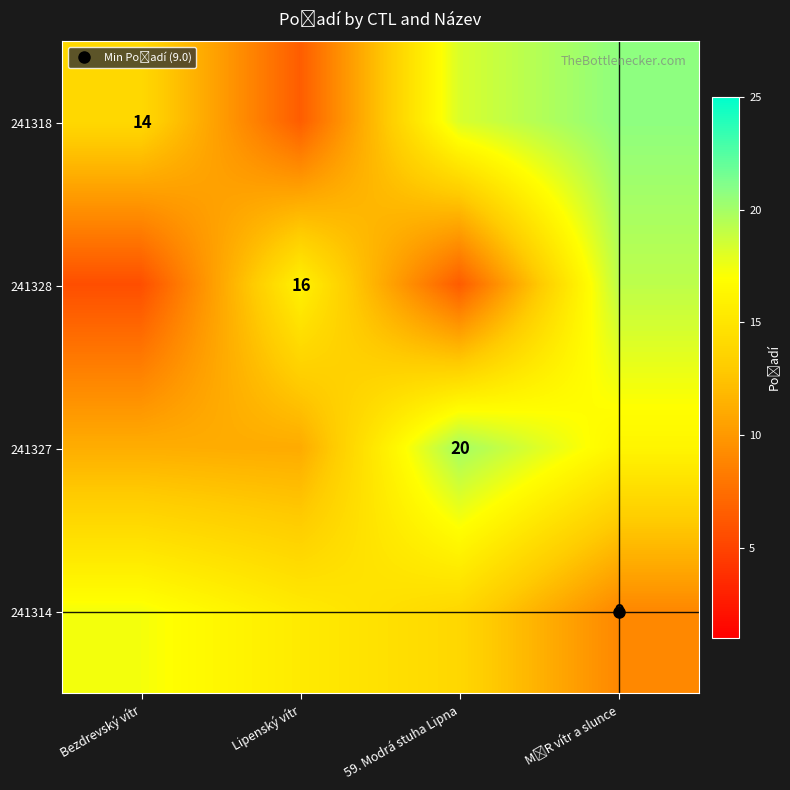

What is the greatest value displayed?

20.7